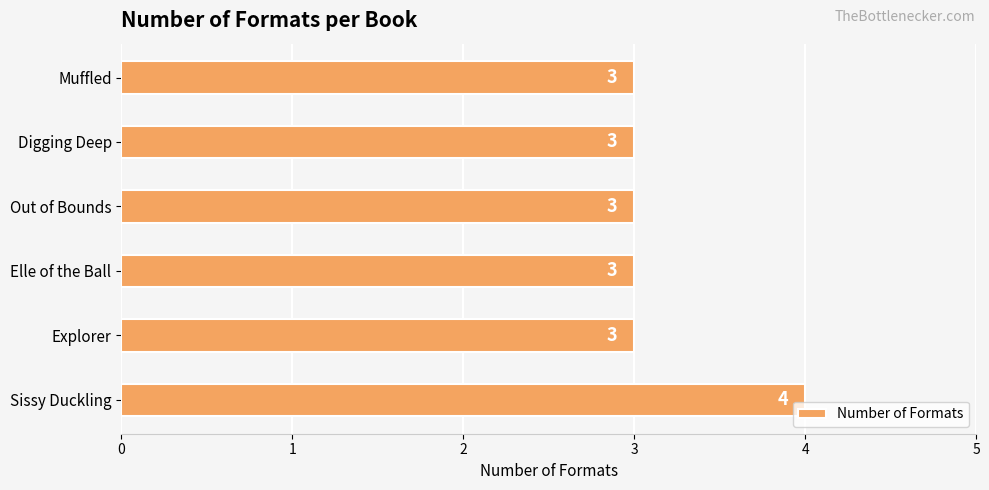

Are the bars grouped side by side (vs. stacked)?

No